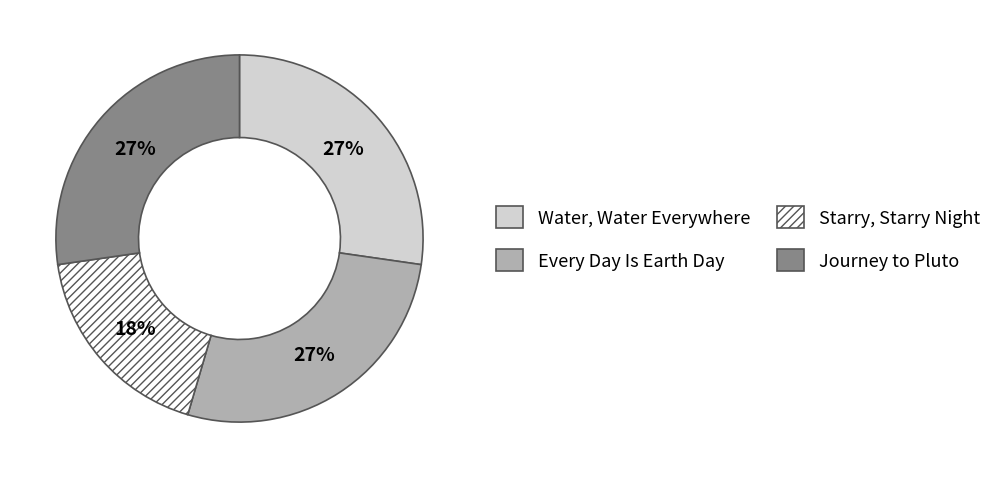

Which category has the smallest portion of the pie?

Starry, Starry Night